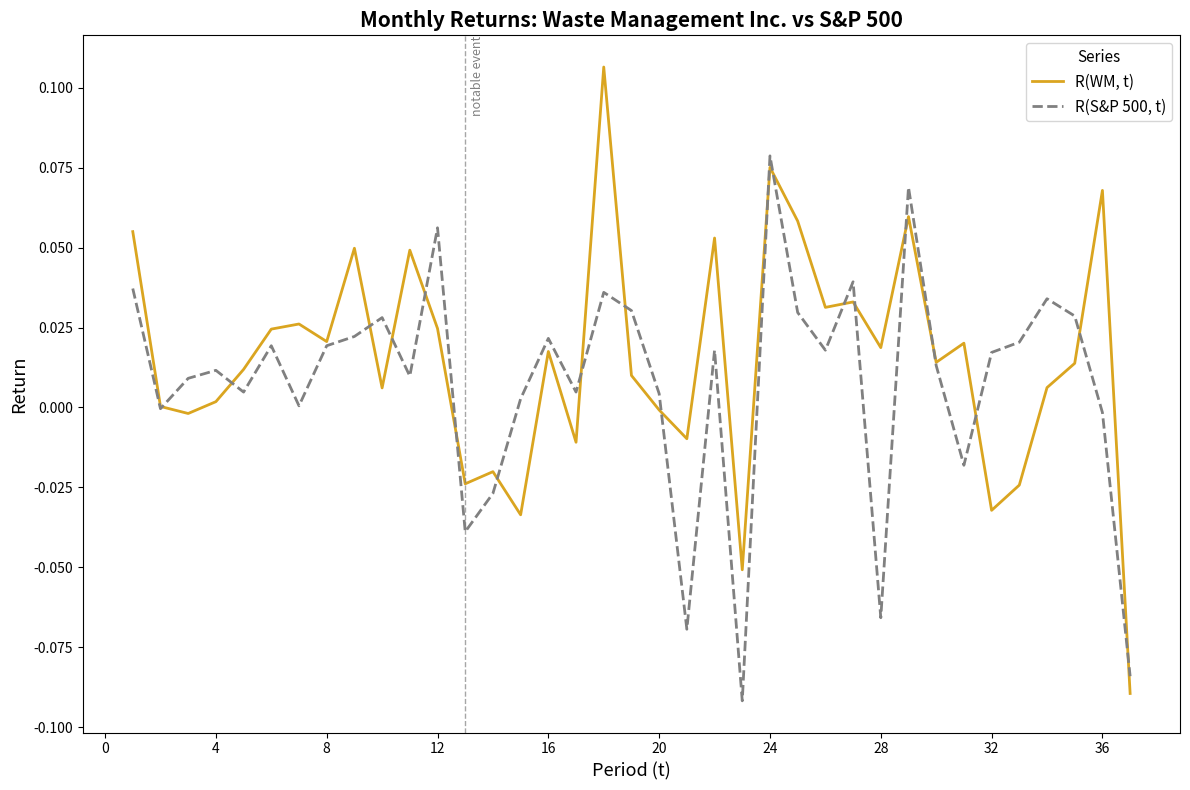

Rank the series by their maximum value, from lowest to highest.

R(S&P 500, t), R(WM, t)